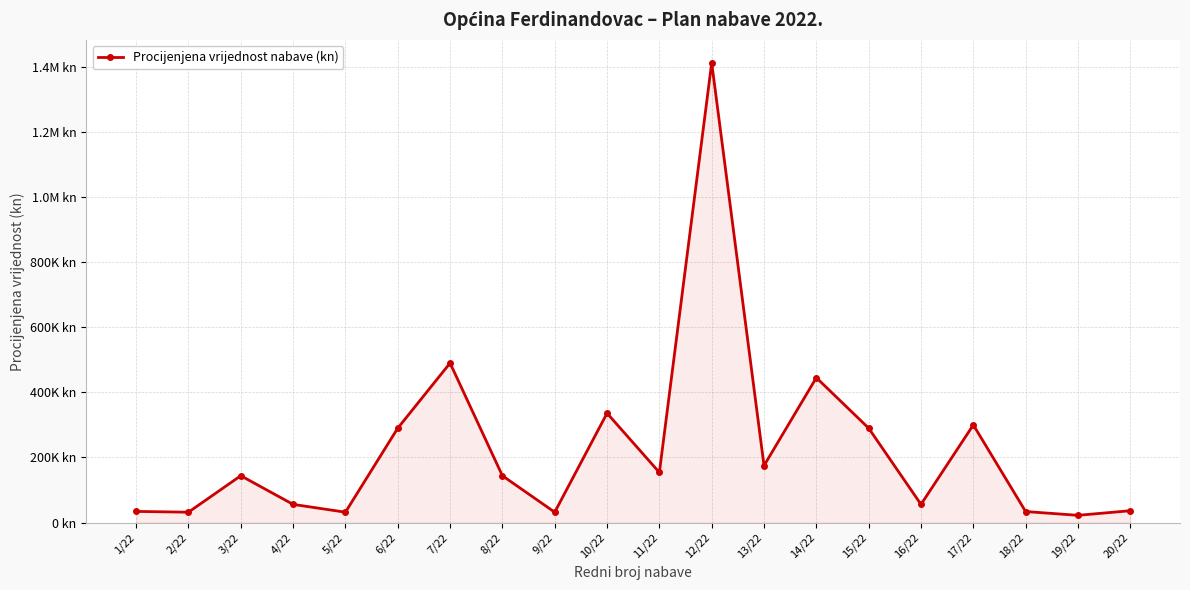

Where is the data nearest to the value 717200?

7/22